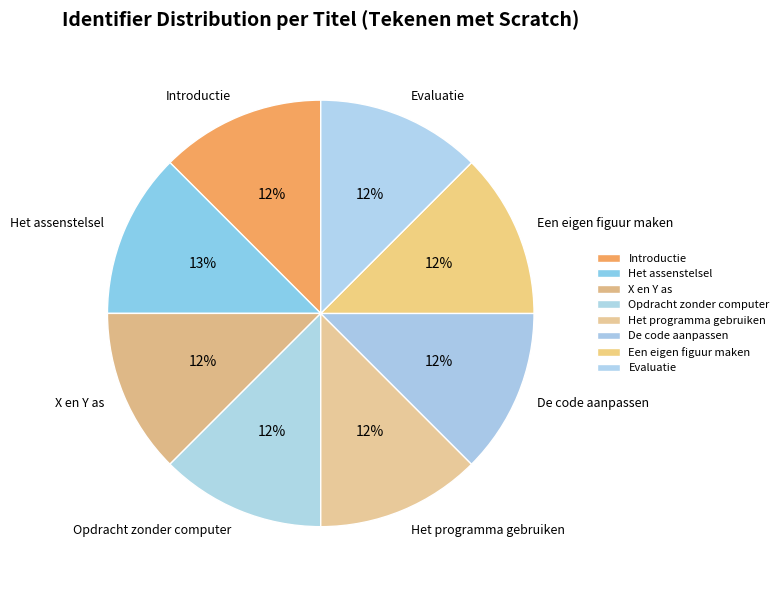

Combined, do Een eigen figuur maken and Het assenstelsel account for over 50%?

No